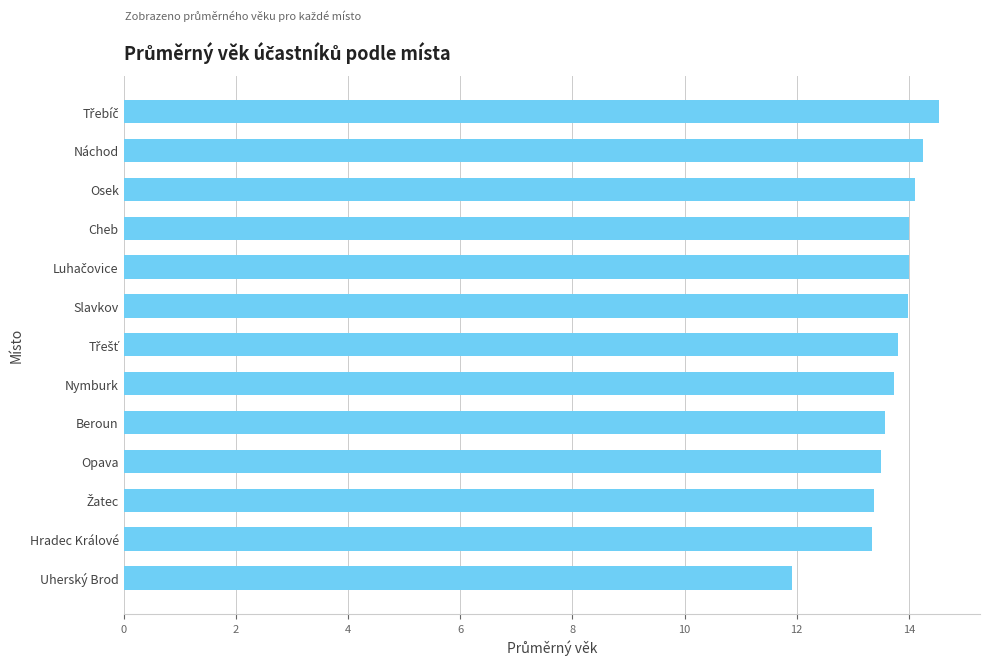

Does the chart contain stacked bars?

No